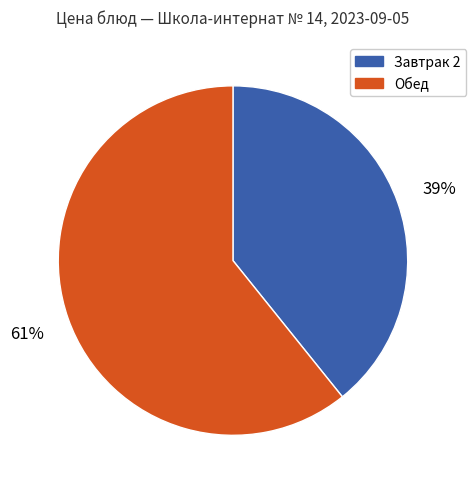

Which category has the smallest portion of the pie?

Завтрак 2